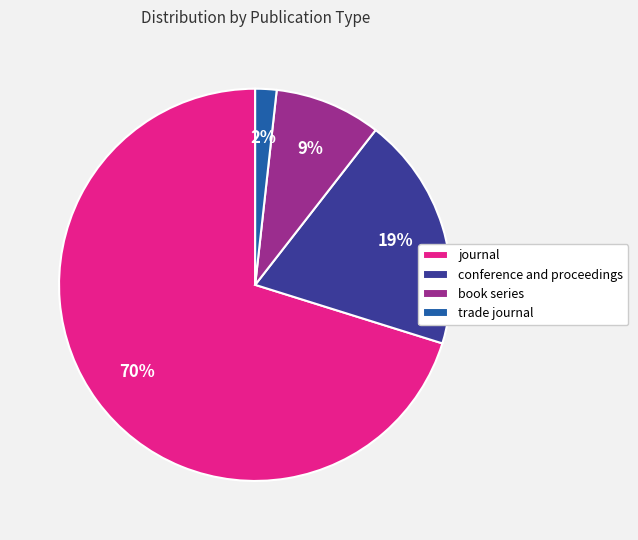

To the nearest percent, what percentage of the pie is journal?

70%